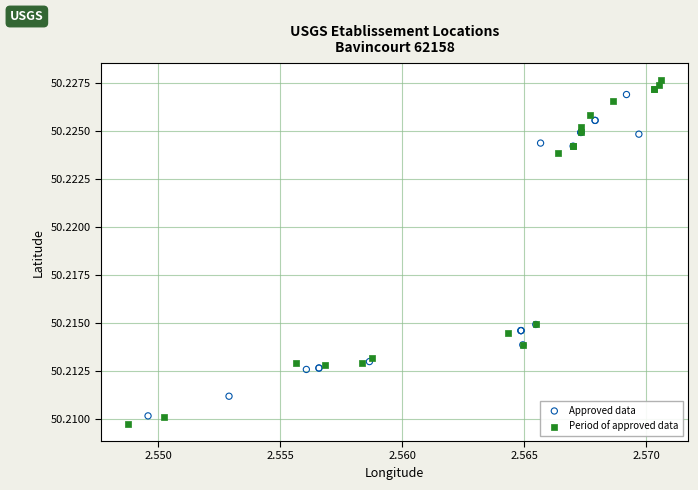

Which series has the widest spread of Y values?

Period of approved data